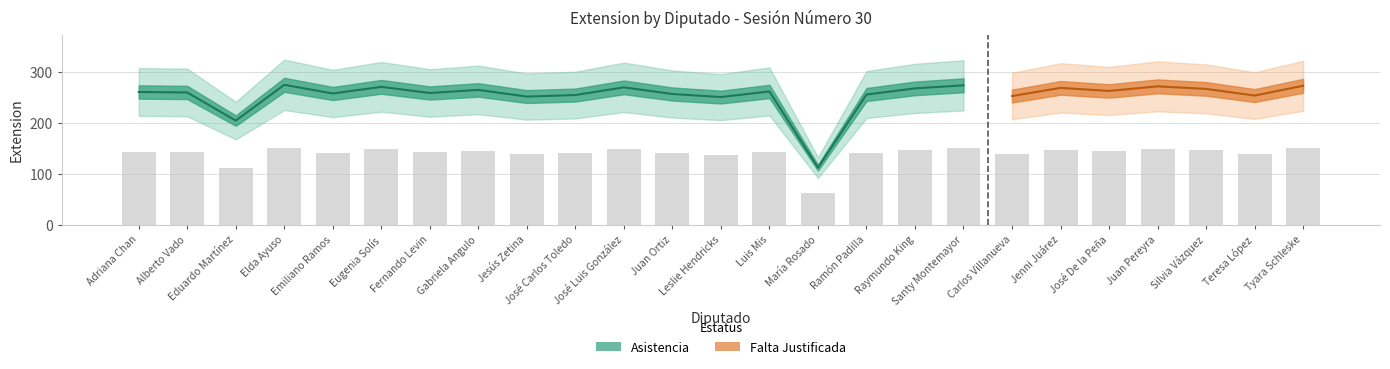

List the labels in order of value, smallest first.

María Rosado, Eduardo Martínez, Leslie Hendricks, Jesús Zetina, José Carlos Toledo, Ramón Padilla, Juan Ortiz, Emiliano Ramos, Fernando Levin, Alberto Vado, Adriana Chan, Luis Mis, Gabriela Angulo, Raymundo King, José Luis González, Eugenia Solís, Santy Montemayor, Elda Ayuso